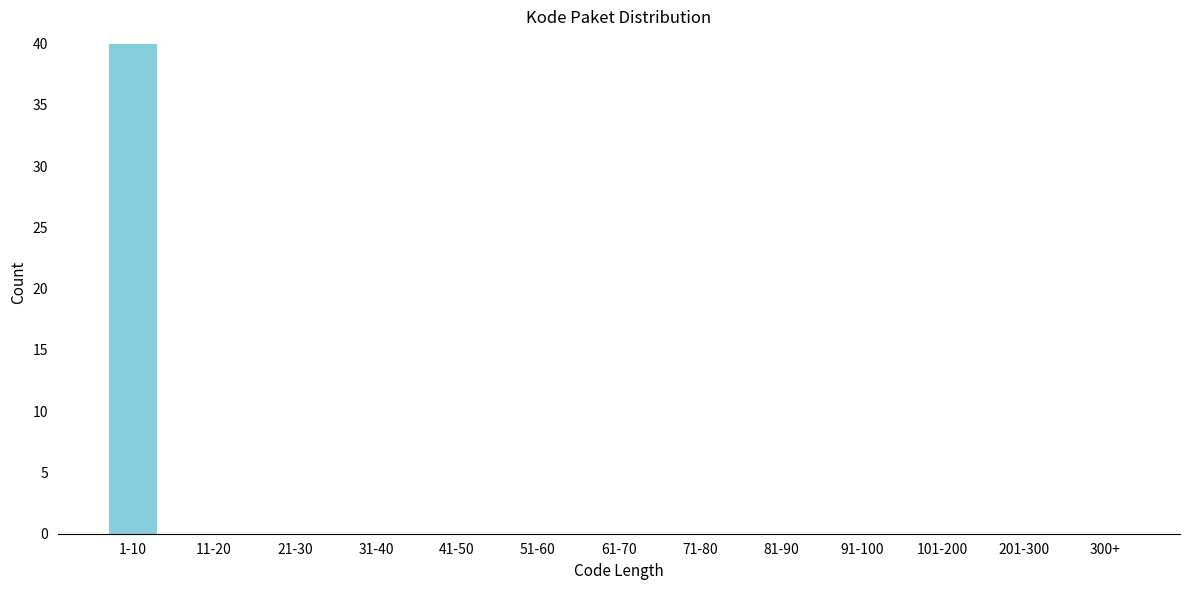

Reading left to right, list all the values displayed in this chart.

1-10=40	11-20=0	21-30=0	31-40=0	41-50=0	51-60=0	61-70=0	71-80=0	81-90=0	91-100=0	101-200=0	201-300=0	300+=0